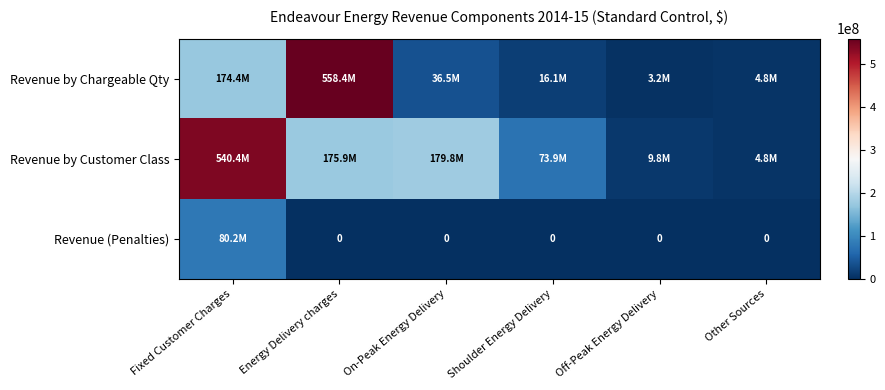

The value of Revenue by Customer Class at Fixed Customer Charges is 763217755.5. True or false?

False